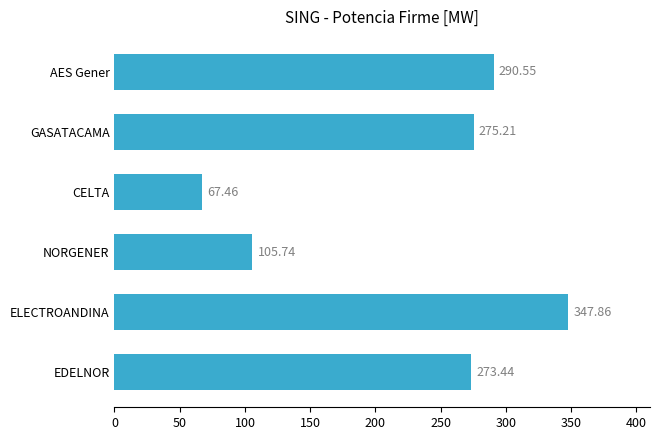

Where is the data nearest to the value 207?

EDELNOR